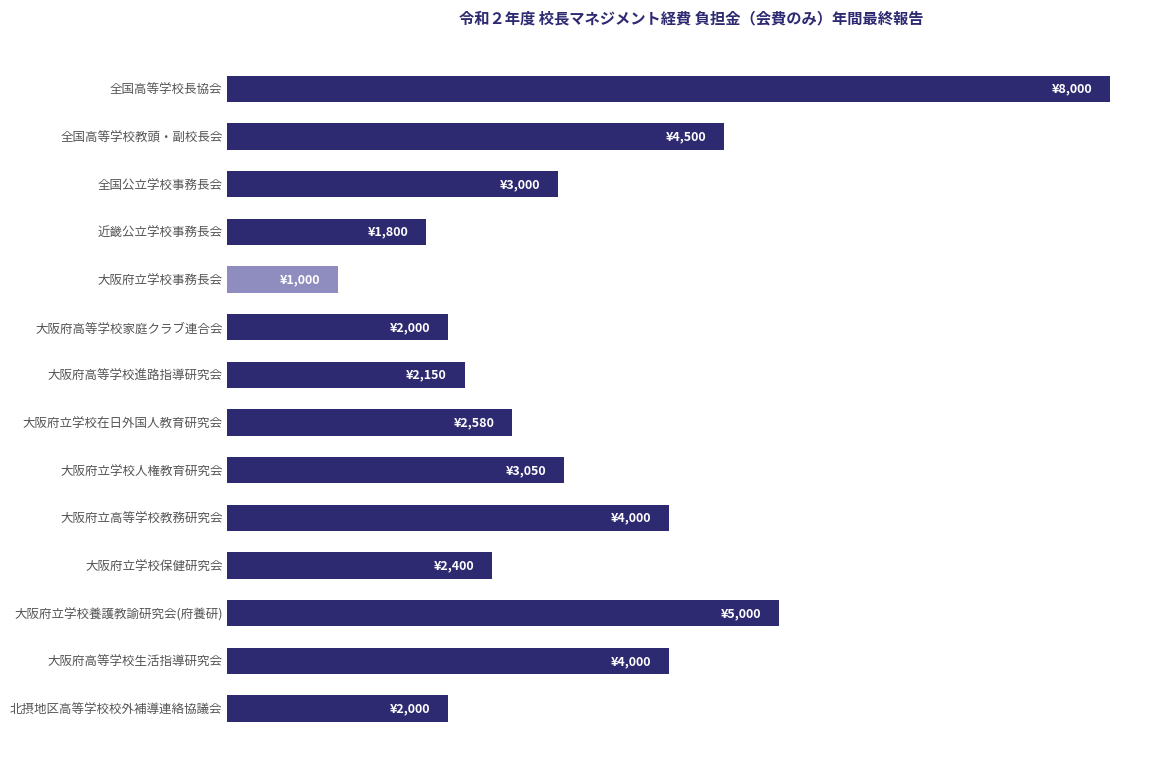

At which label is the value closest to 4500?

全国高等学校教頭・副校長会